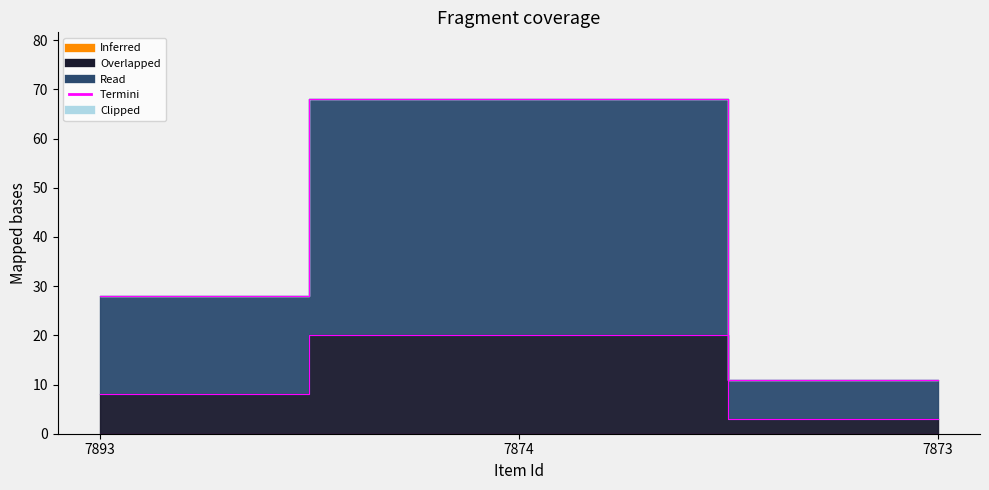

What is the sum of all Read values?

107